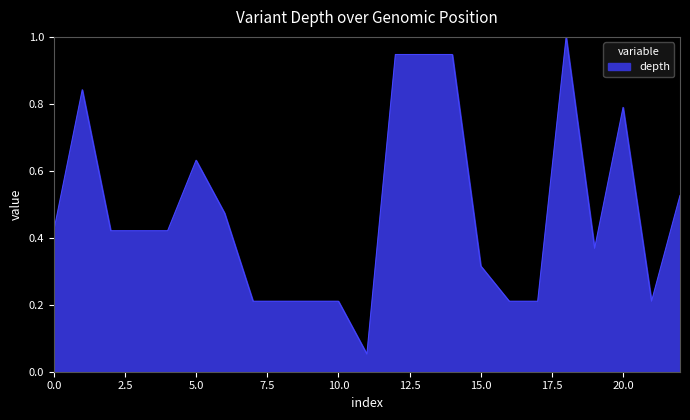

What is the maximum value shown in the chart?

1.0